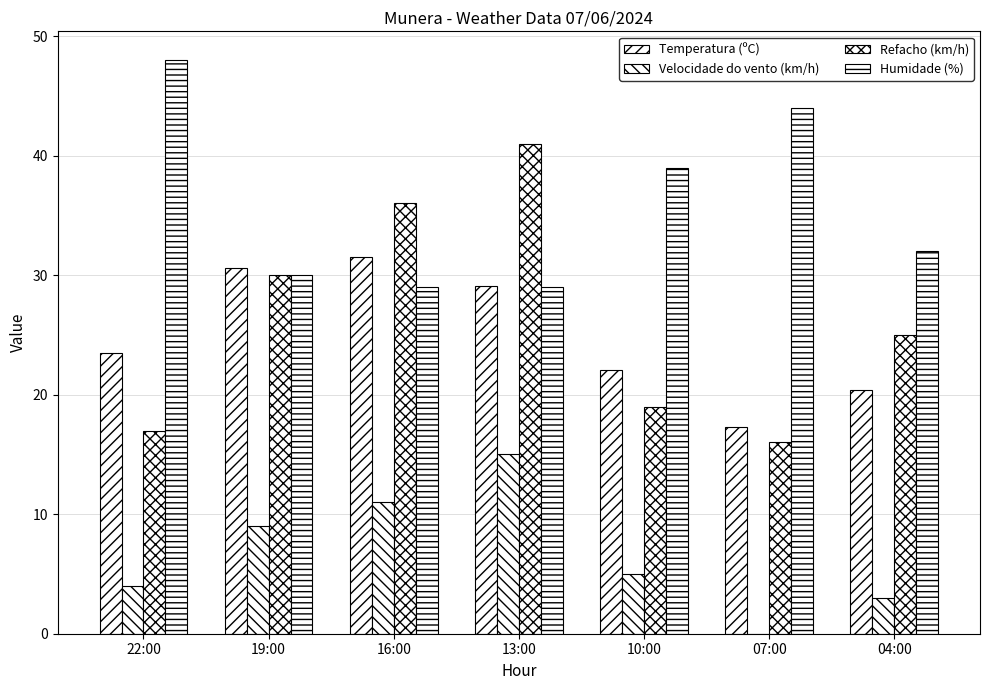

The value of Temperatura (ºC) at 16:00 is 31.5. True or false?

True